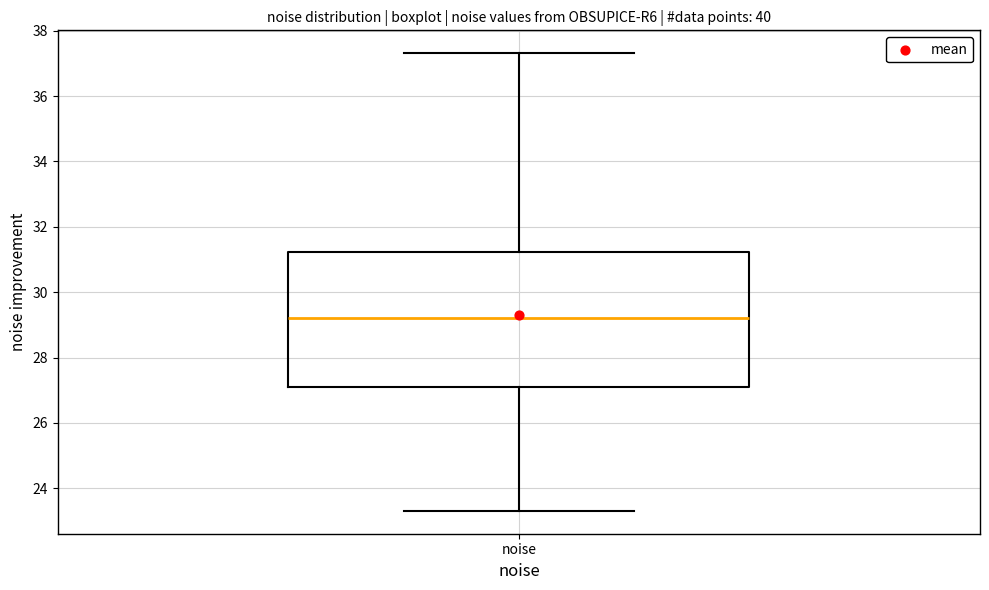

Transcribe this box plot: give where the median line is, the range the box spans, and where the two whiskers end, as read against the y-axis. The values are not printed on the chart, so give them approximately, as read against the axis.

median 29.2, box 27.0 to 31.2, whiskers 23.4 to 37.4